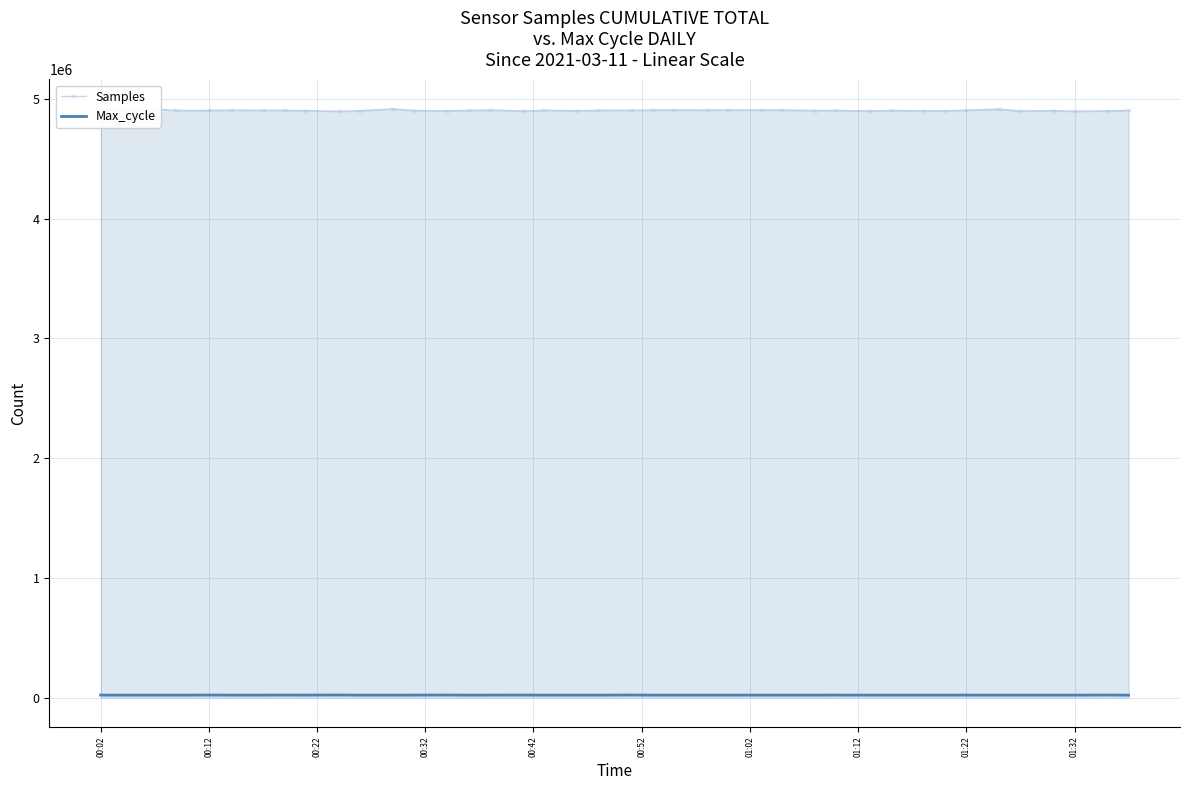

What is the lowest value of the Samples series?

4896354